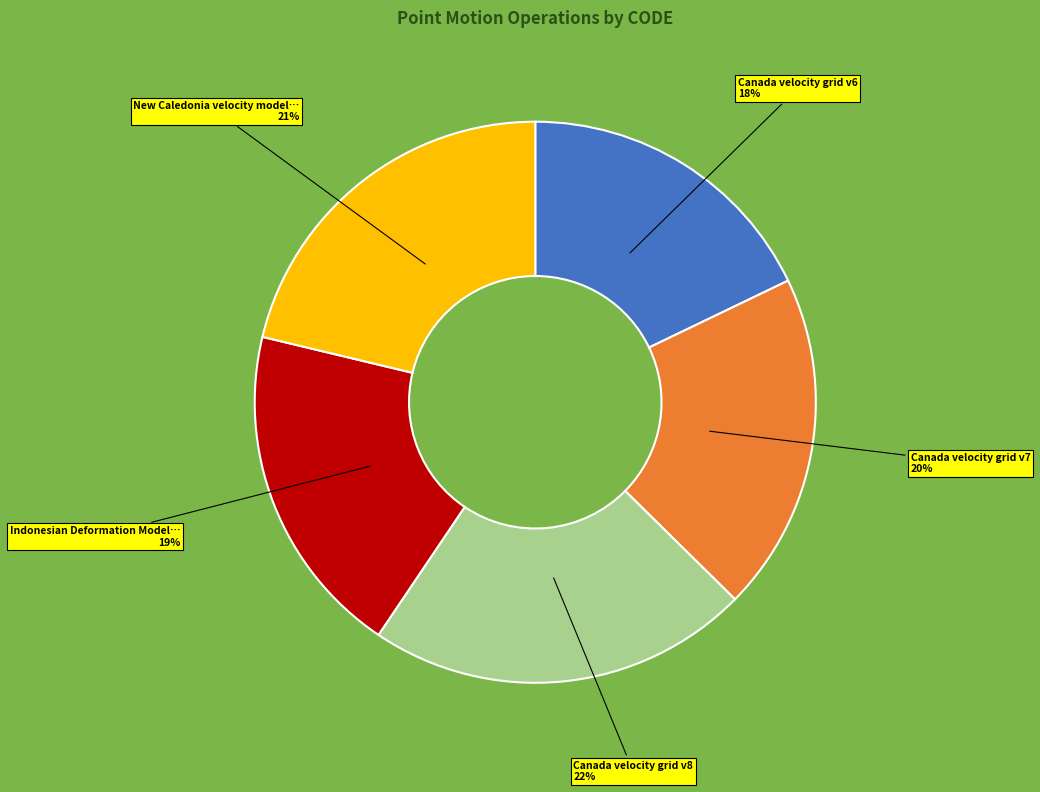

Is there a majority slice in this chart?

No